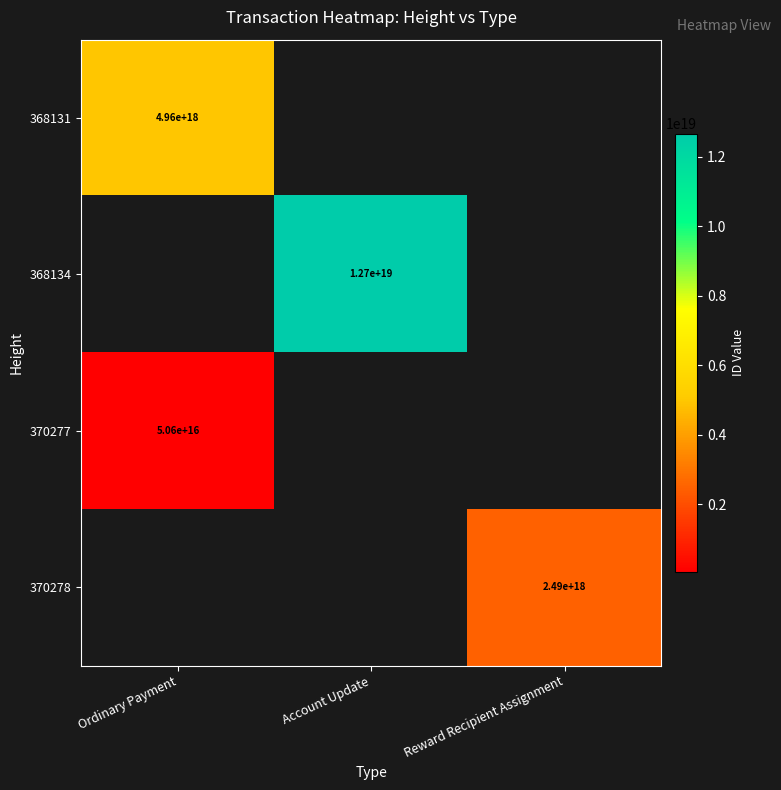

True or false: 368134 has a value of 19973134240531914752 at Account Update.

False